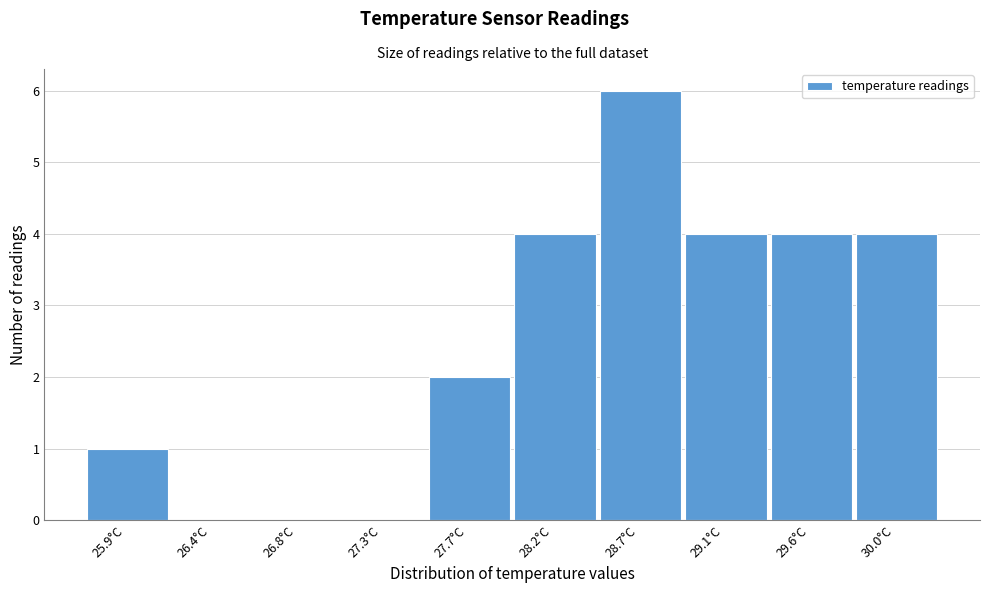

Reading left to right, extract all data points from this chart.

25.9°C=1	26.4°C=0	26.8°C=0	27.3°C=0	27.7°C=2	28.2°C=4	28.7°C=6	29.1°C=4	29.6°C=4	30.0°C=4